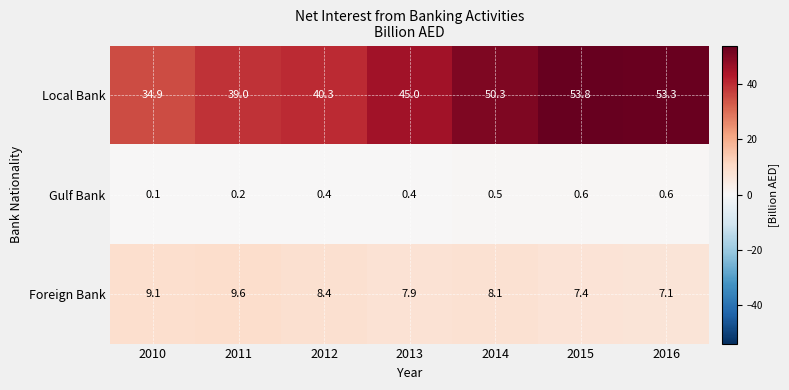

Which category has the highest value across all series?

2015